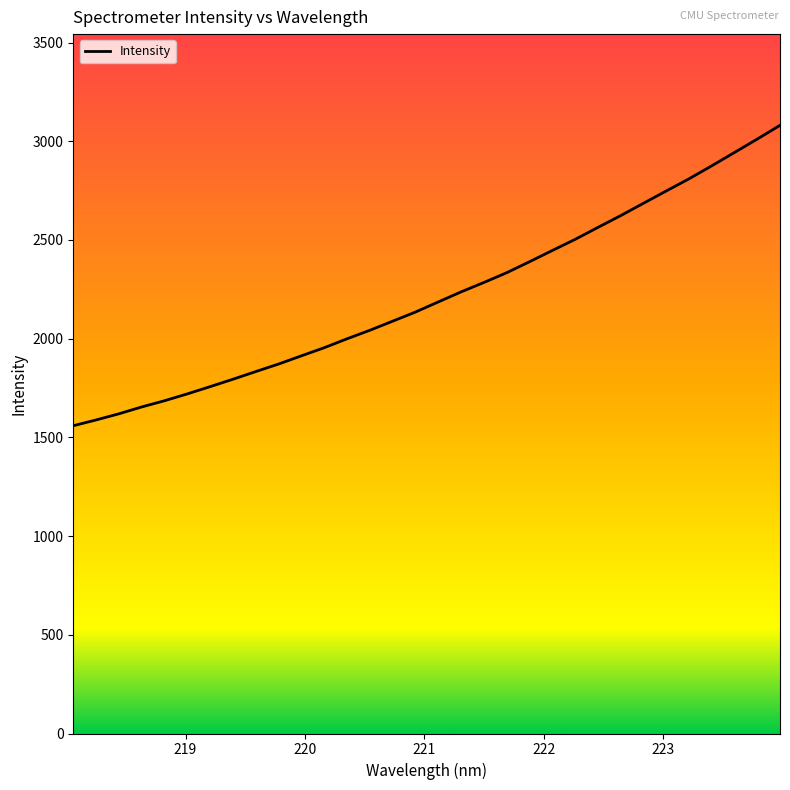

What is the difference between the maximum and minimum values?

1521.6